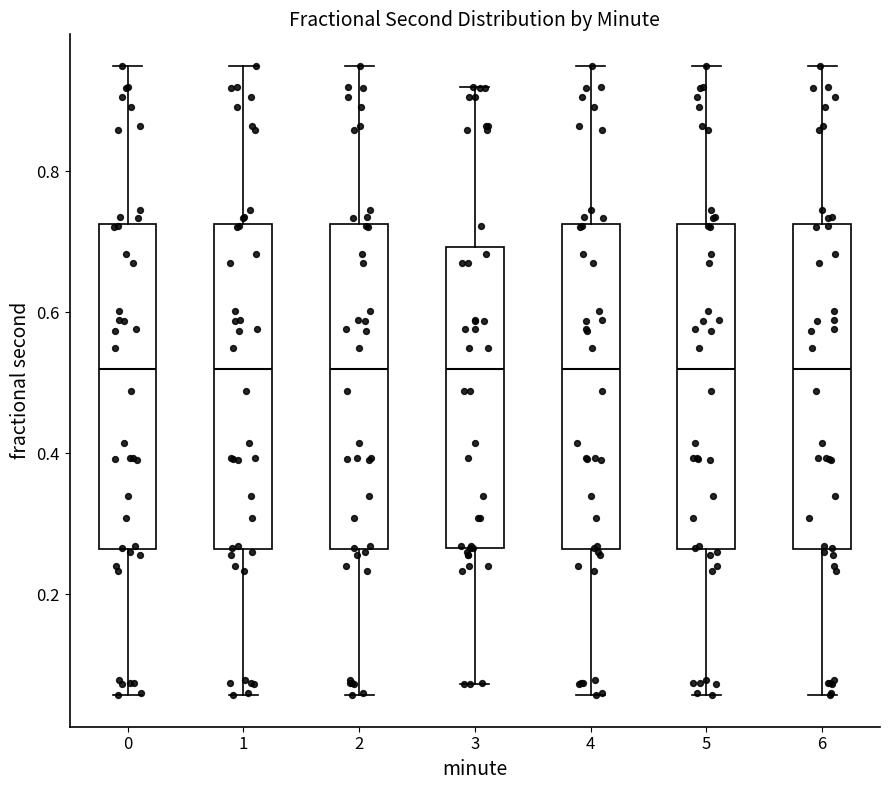

Where does the lower whisker of the box at x = 1 end on the y-axis? The values are not printed on the chart, so give them approximately, as read against the axis.

0.06